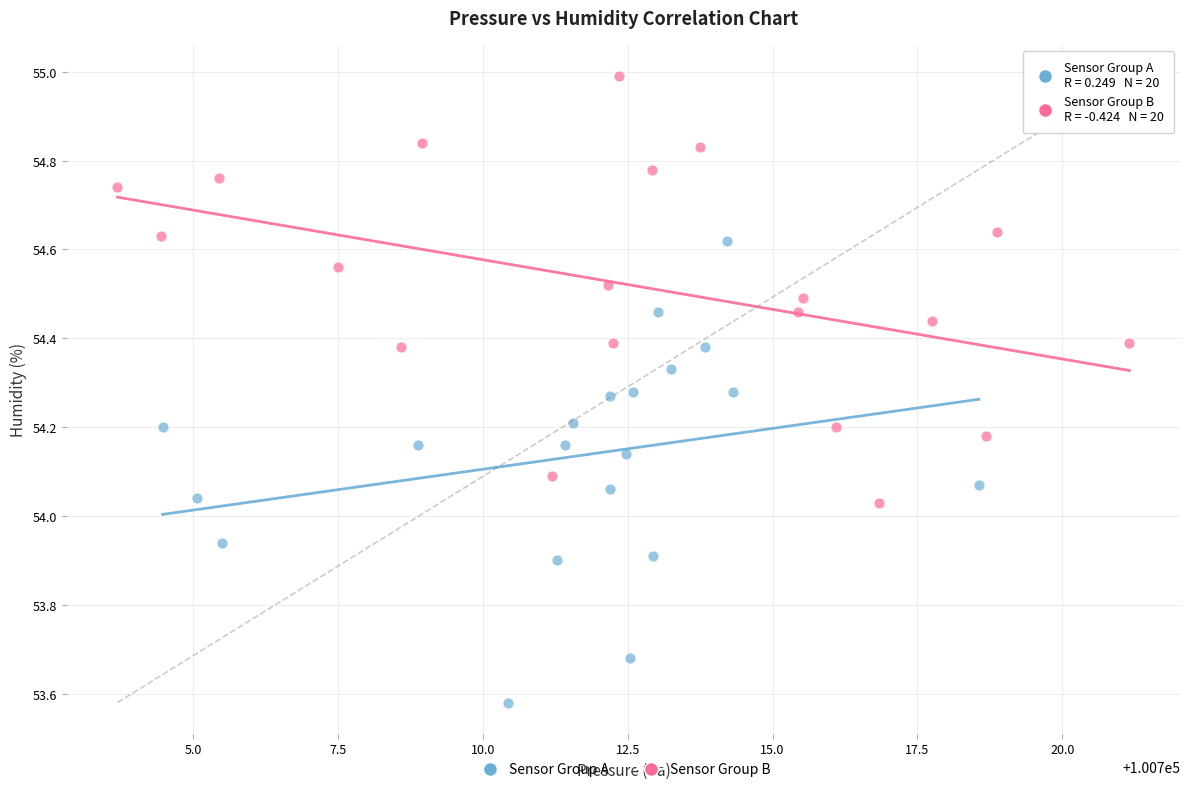

Which series has the largest Y range (max minus min)?

Sensor Group A